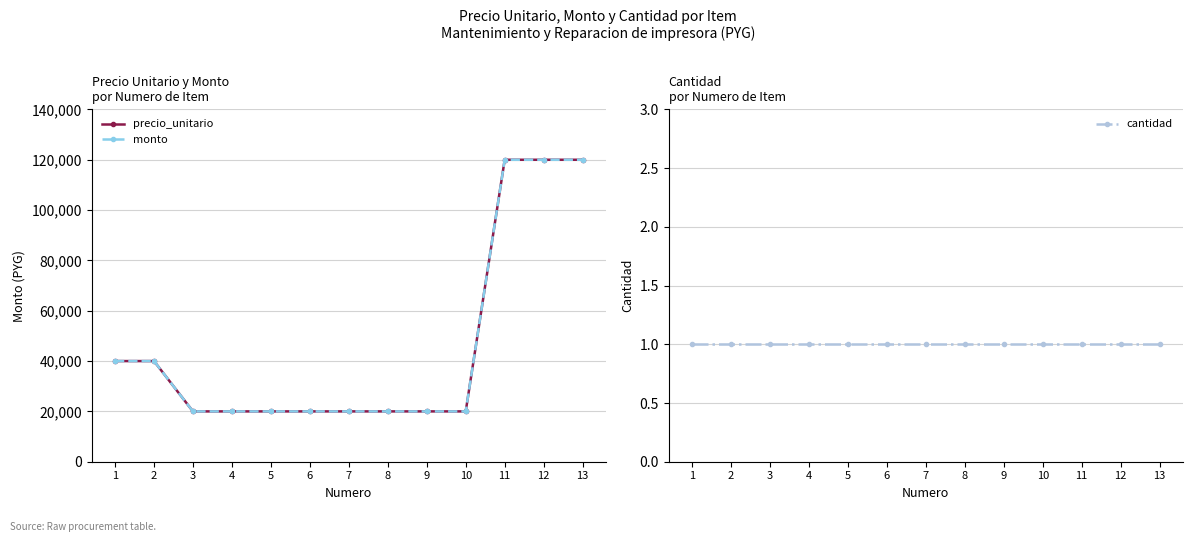

List the labels in order of precio_unitario value, largest first.

11, 12, 13, 1, 2, 3, 4, 5, 6, 7, 8, 9, 10